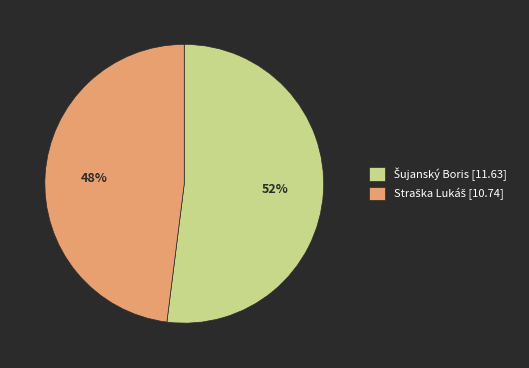

To the nearest percent, what is the average slice percentage?

50%